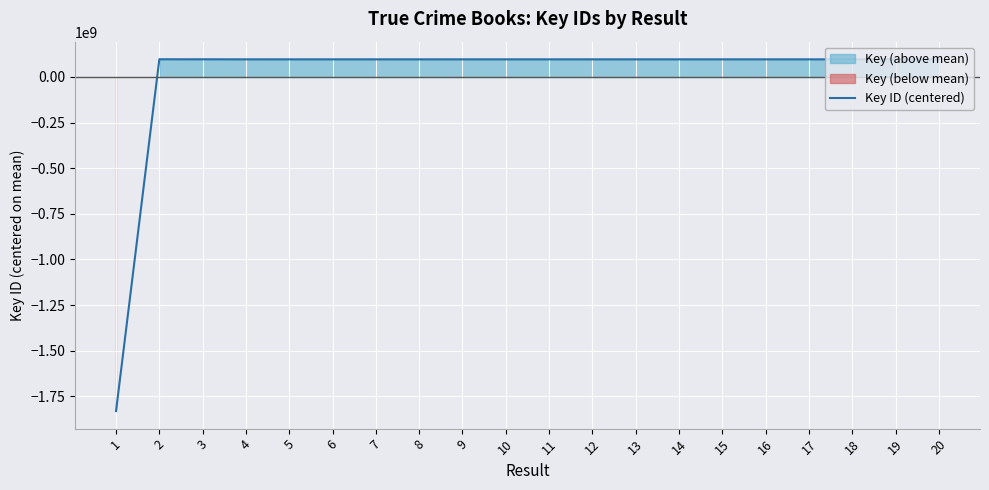

Reading right to left, transcribe all the data shown in this chart.

20=96300834.9	19=96300847.9	18=96301354.9	17=96300428.9	16=96296887.9	15=96297424.9	14=96297398.9	13=96295593.9	12=96297385.9	11=96297411.9	10=96297372.9	9=96297130.9	8=96301567.9	7=96291310.9	6=96293311.9	5=96299233.9	4=96304397.9	3=96550702.9	2=96734395.9	1=-1830354995.1